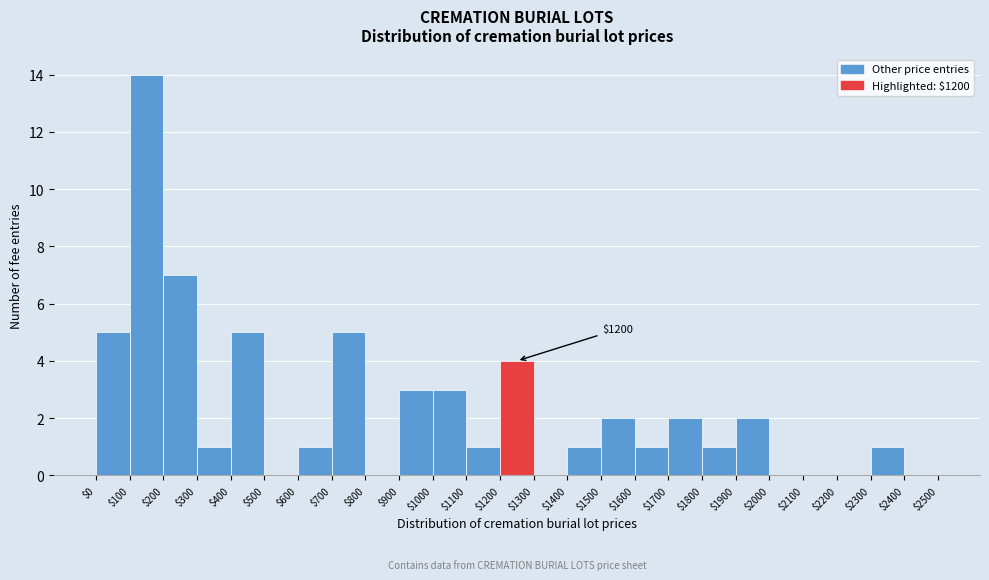

Over which range of the x-axis is the bar tallest?

$100 to $200